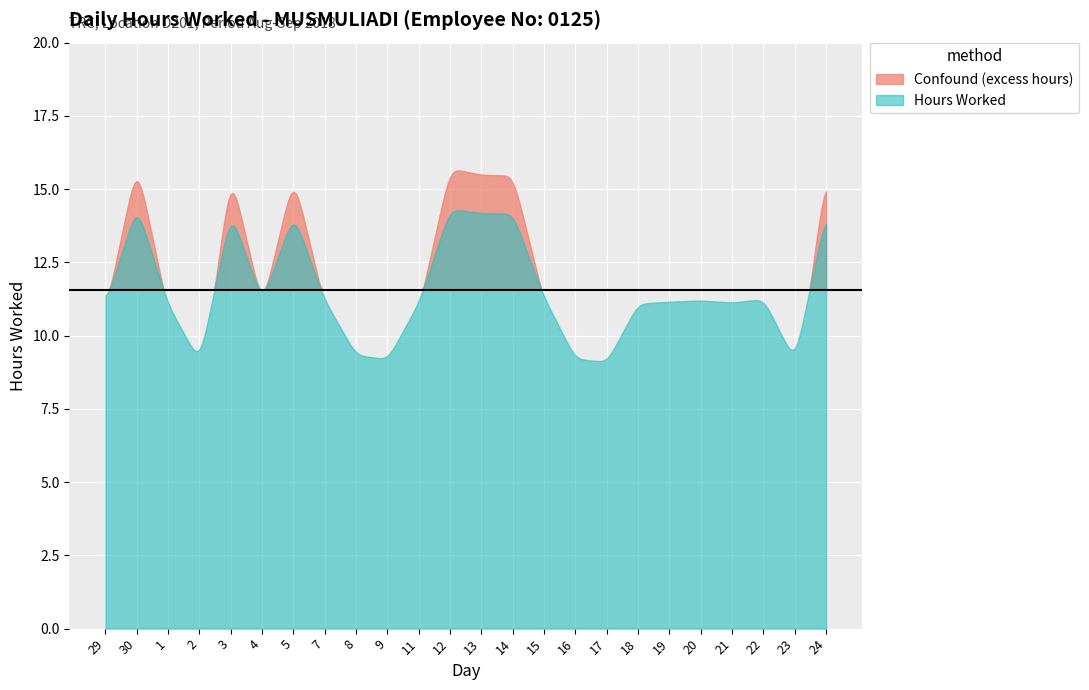

What is the sum of all values?

277.6